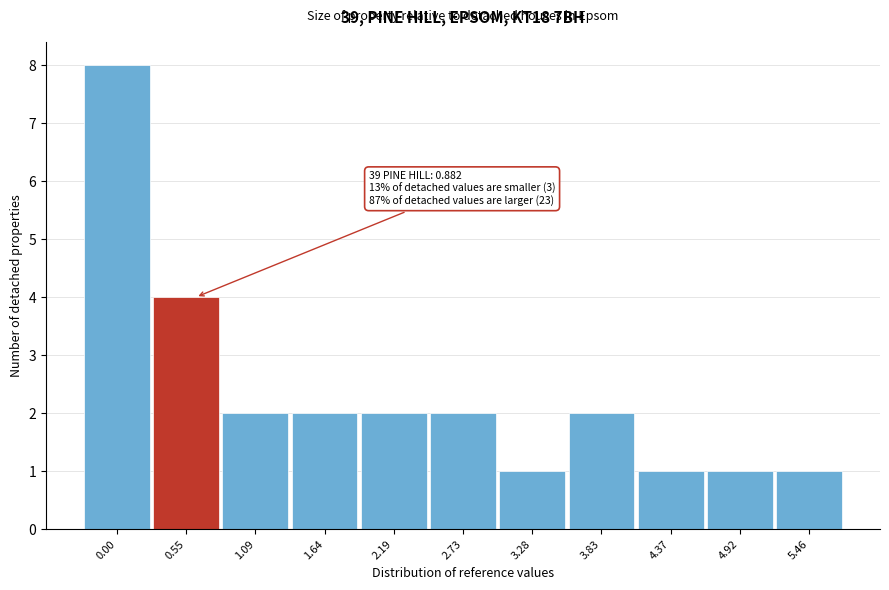

Reading right to left, what are all the values shown in this chart?

5.46=1	4.92=1	4.37=1	3.83=2	3.28=1	2.73=2	2.19=2	1.64=2	1.09=2	0.55=4	0.00=8